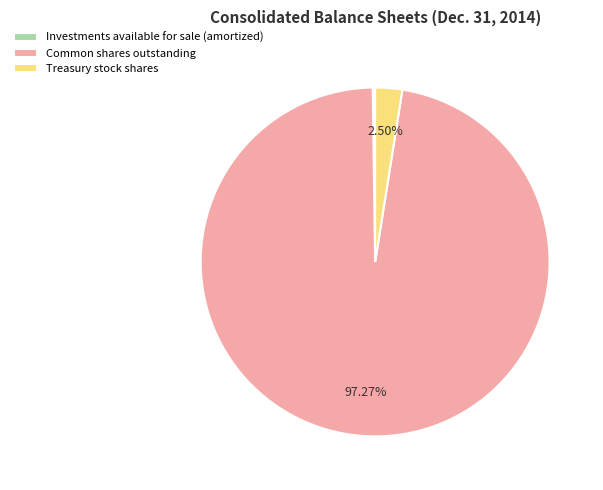

Between Treasury stock shares and Common shares outstanding, which is larger?

Common shares outstanding